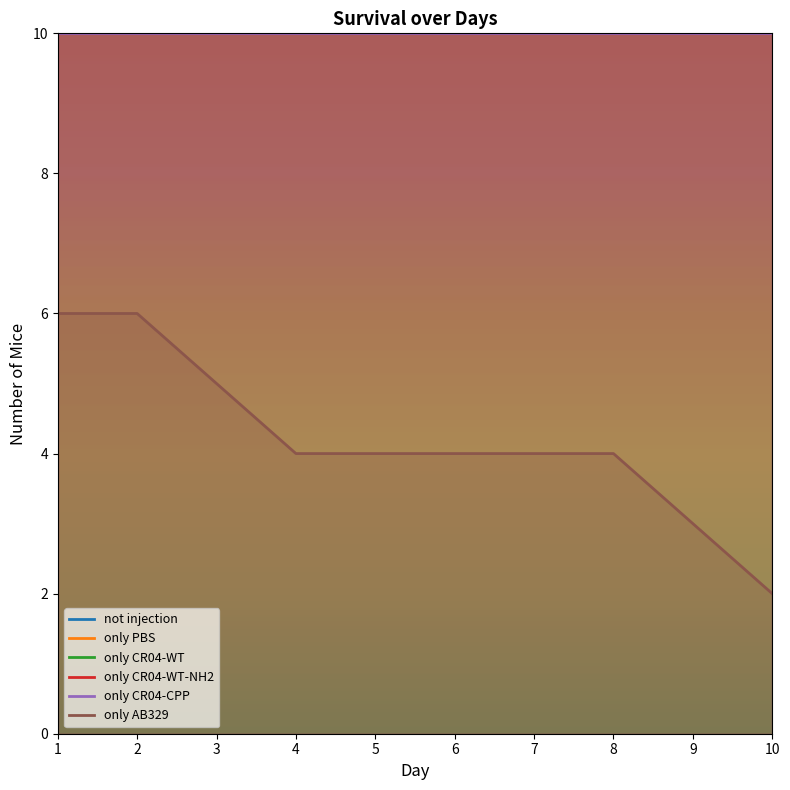

What is the highest value of the only CR04-WT series?

10